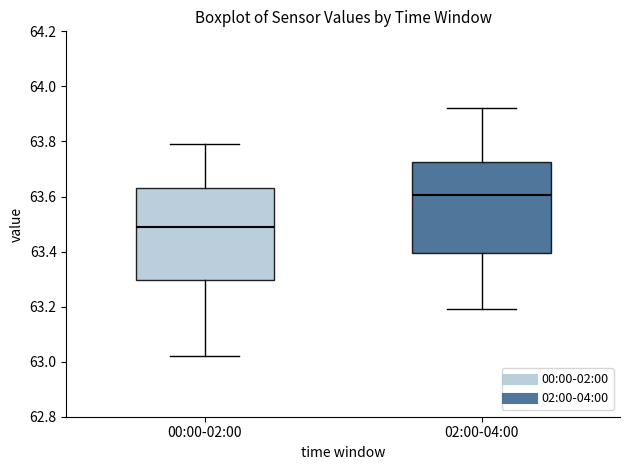

Which box's median line is the highest?

02:00-04:00